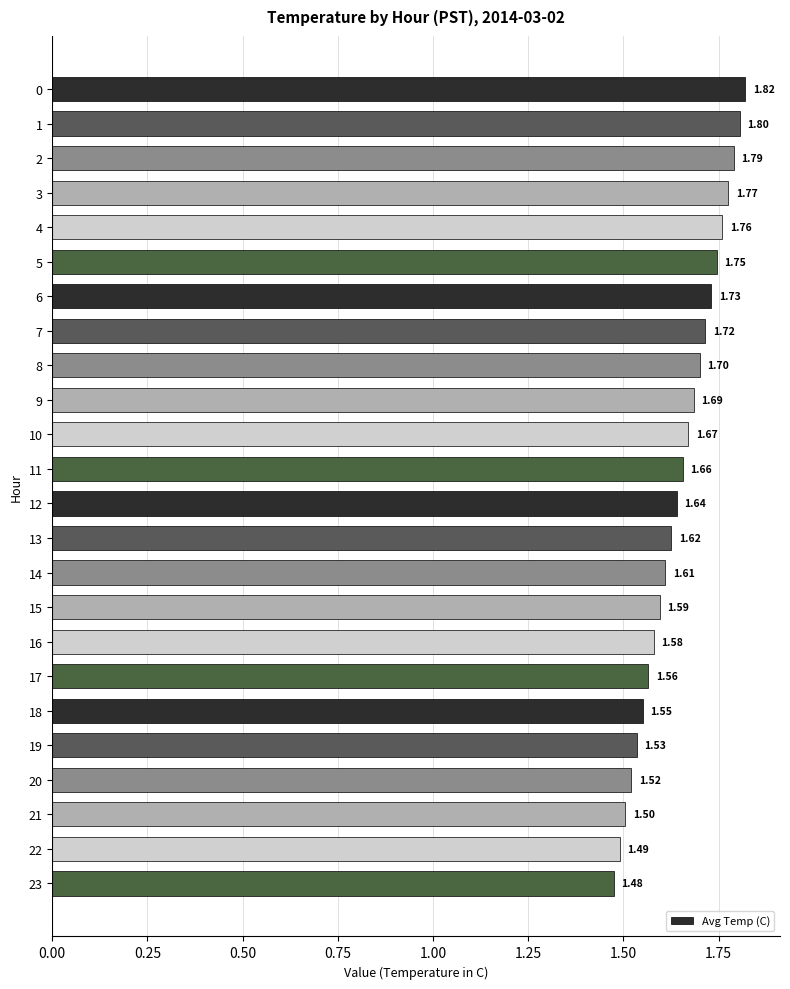

How many data points does each series have?

24